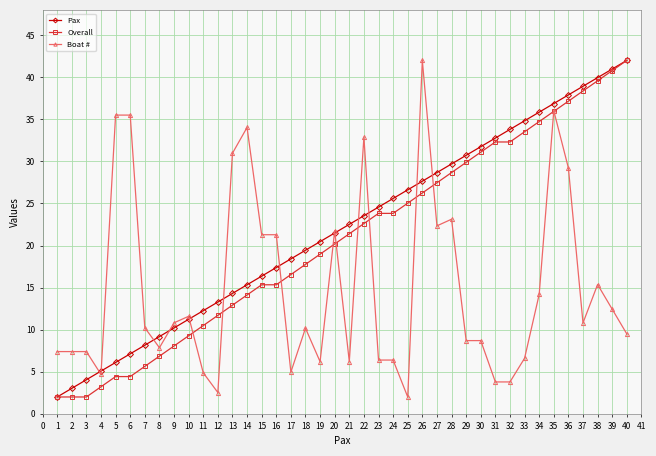

Which category has the highest value in the Boat # series?

26